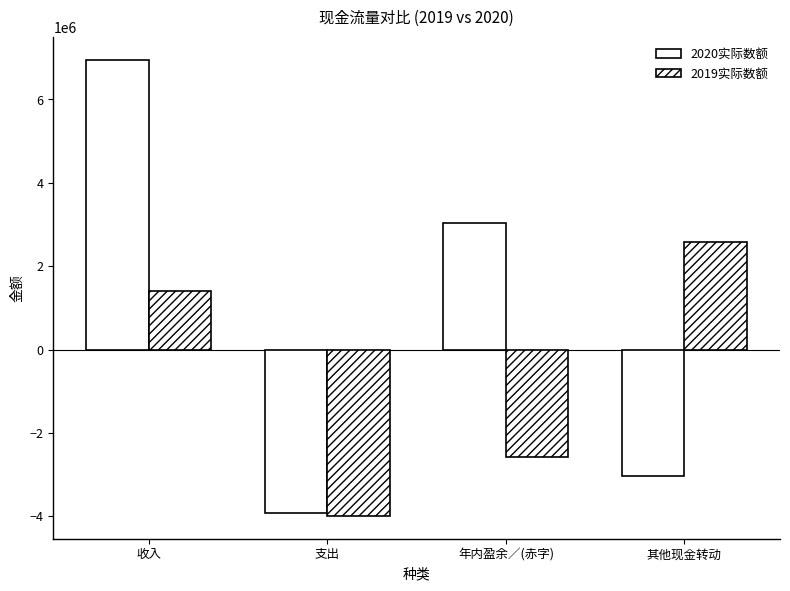

What is the difference between the second highest and minimum values in the 2019实际数额 series?

5388964